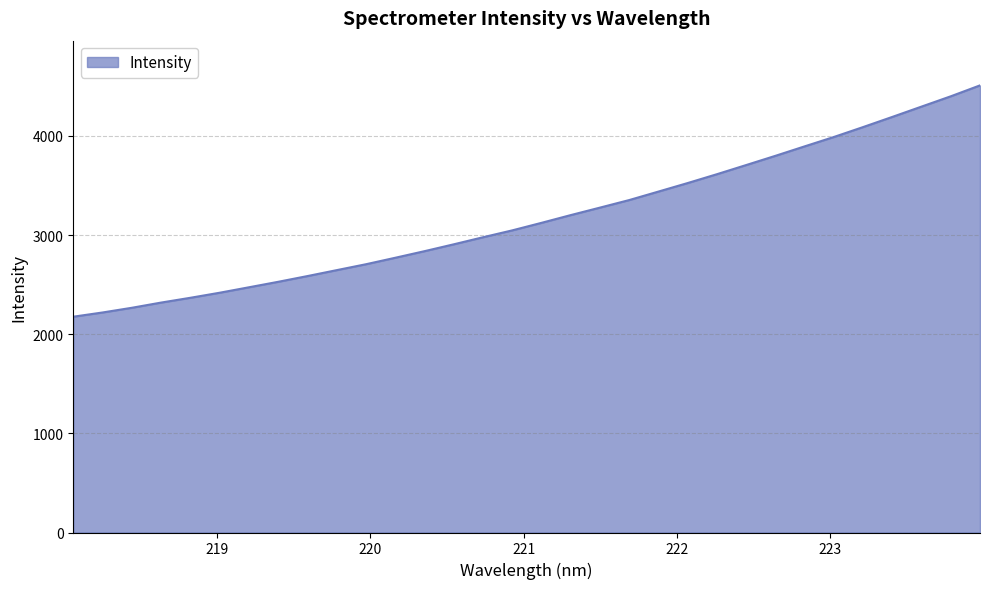

What is the greatest value displayed?

4510.1